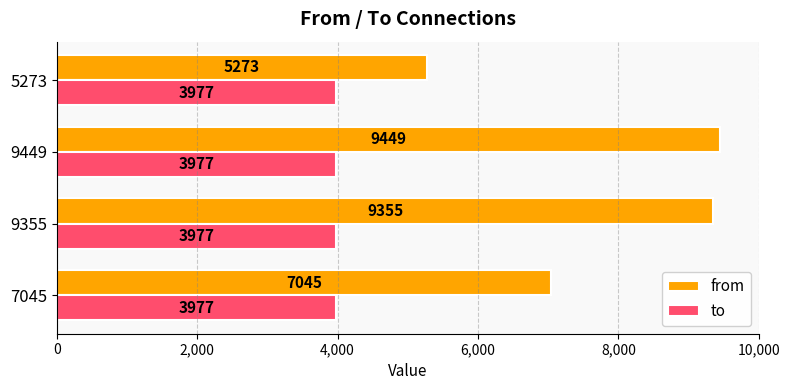

Rank the categories by from value from lowest to highest.

5273, 7045, 9355, 9449